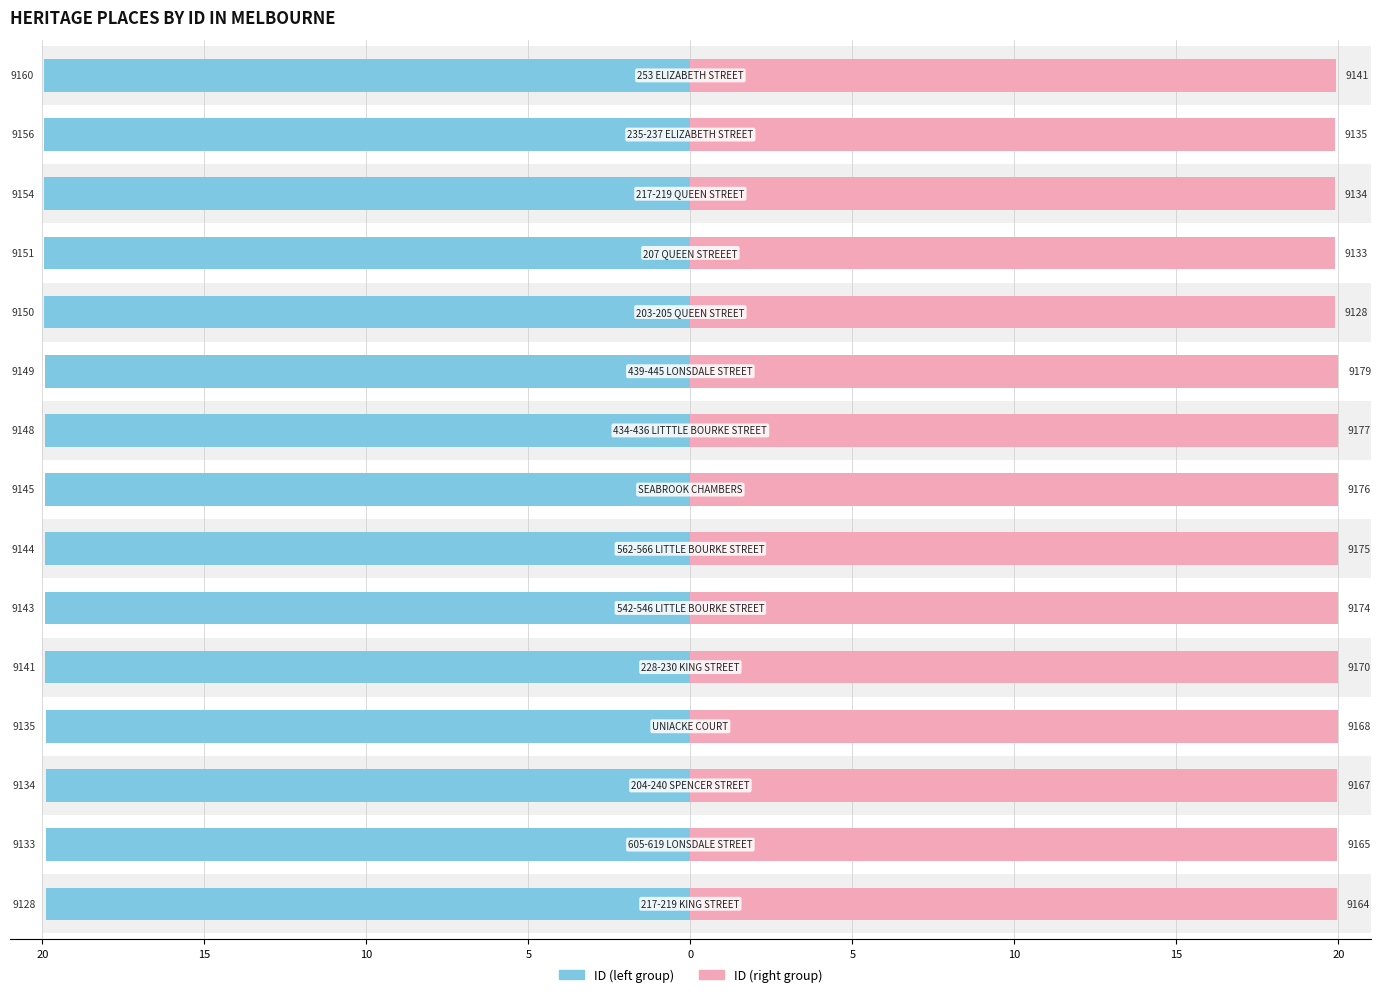

How many bars are there in each group?

2